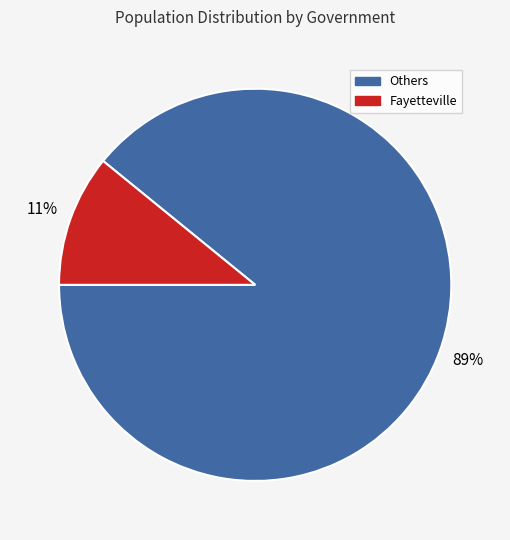

Which category has the biggest portion of the pie?

Others